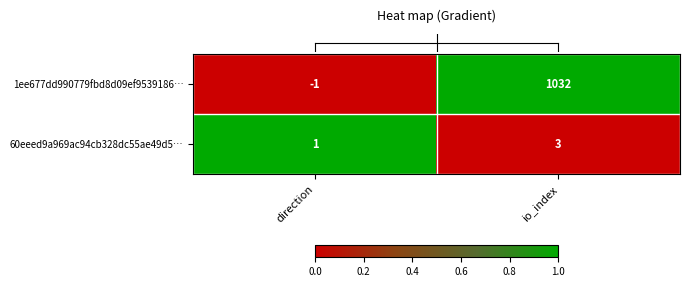

What is the sum of the 1ee677dd990779fbd8d09ef9539186… values at io_index and direction?

1031